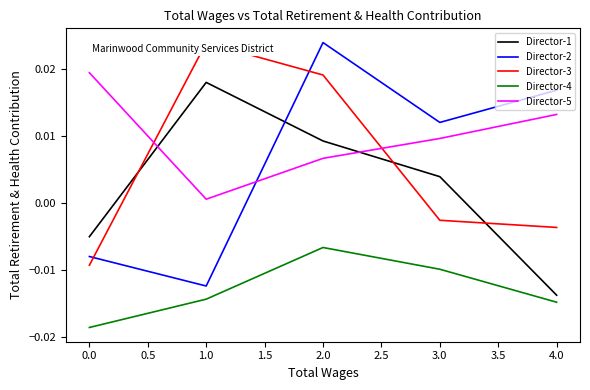

Which series has the largest total across all categories?

Director-5